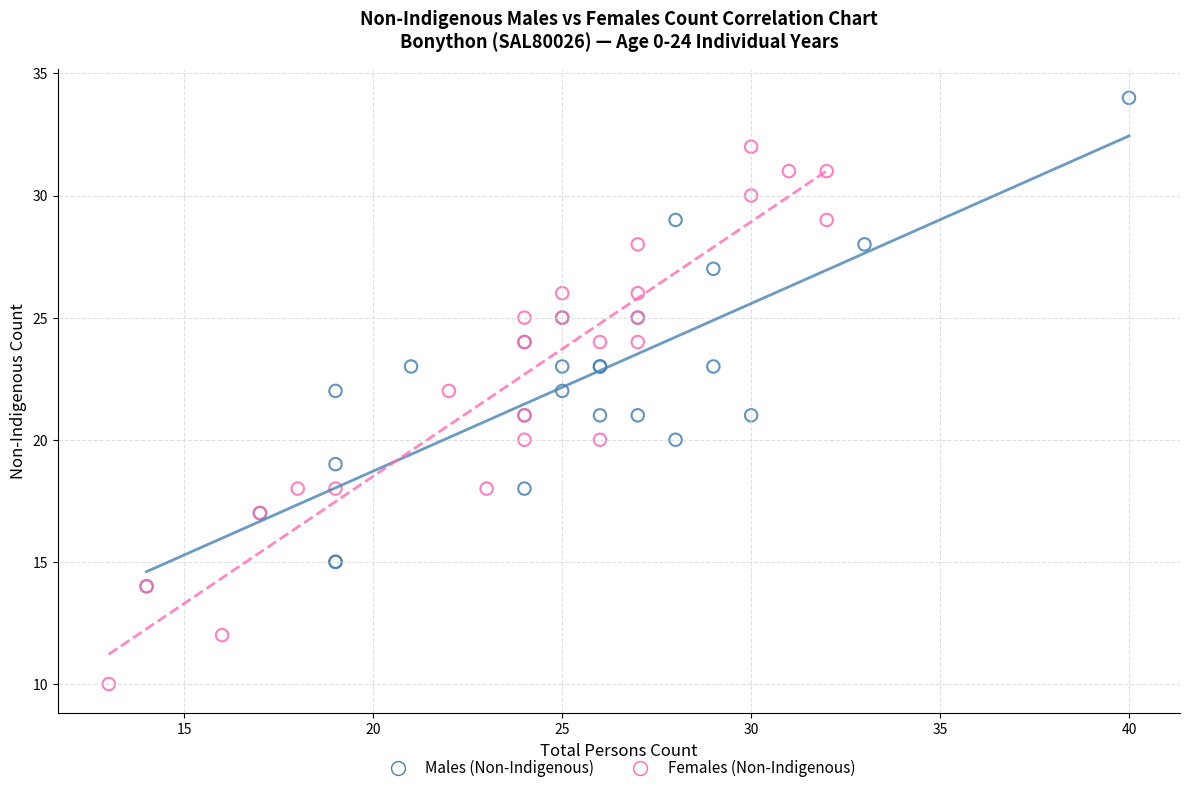

Which series contains the highest Y value?

Males (Non-Indigenous)